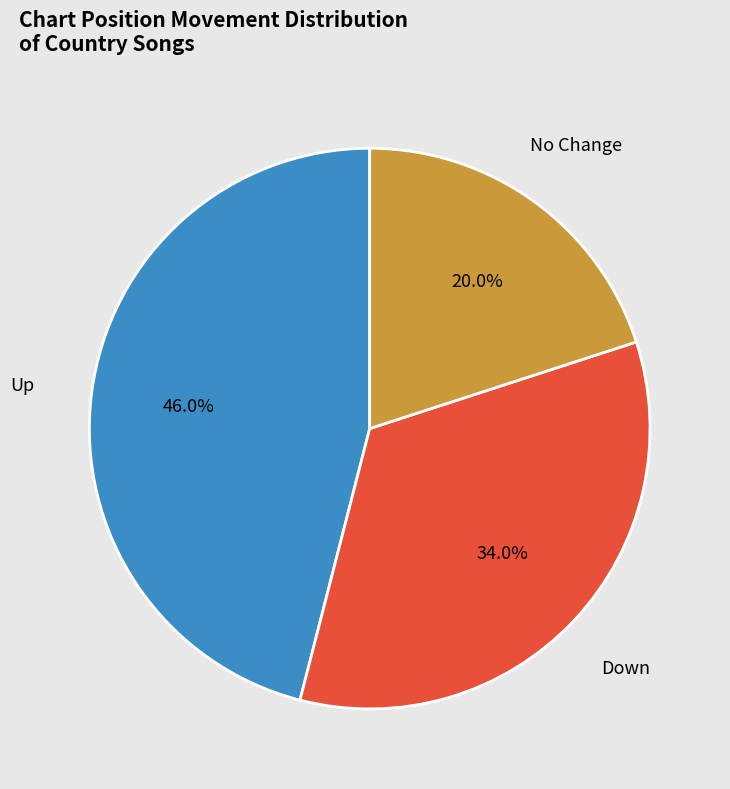

What is the smallest slice in the pie chart?

No Change